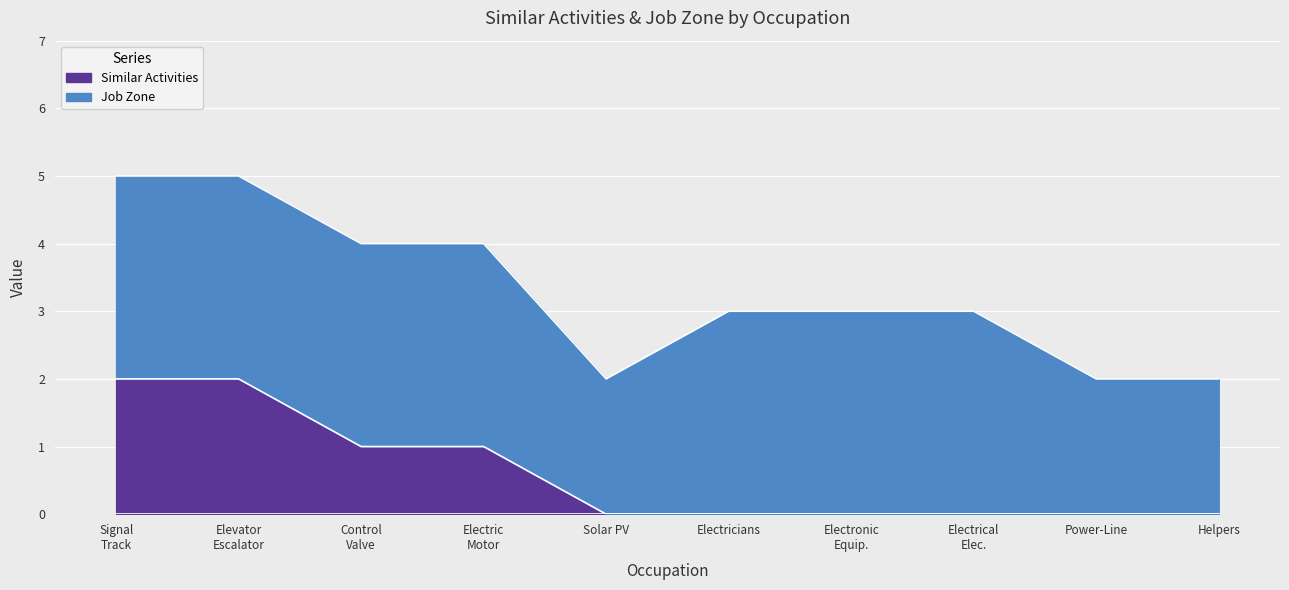

At which category does the chart reach its peak across all series?

Signal Track